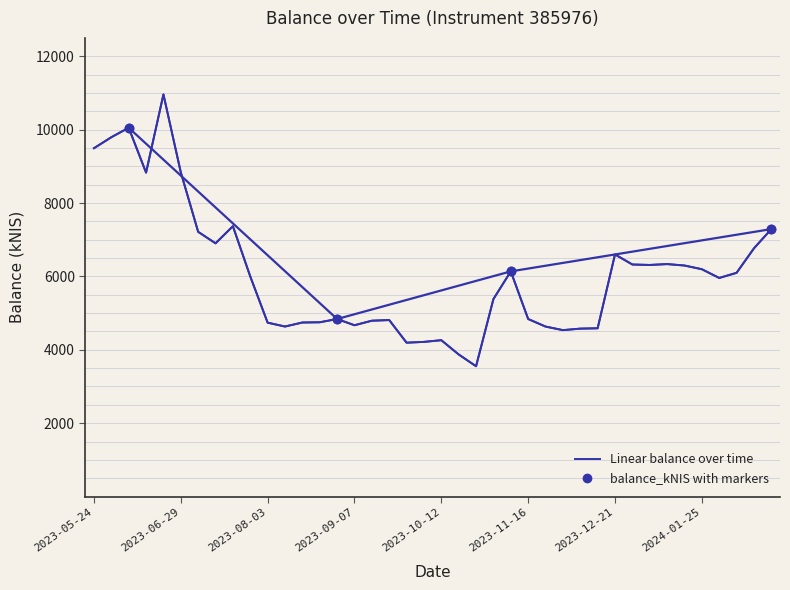

At which category does balance_kNIS reach its first local valley?

2023-06-15